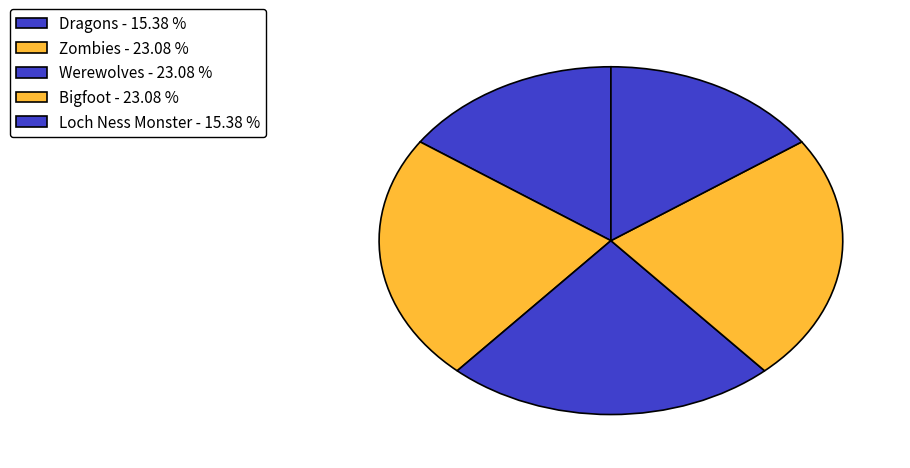

Which has a higher value, Dragons or Werewolves?

Werewolves